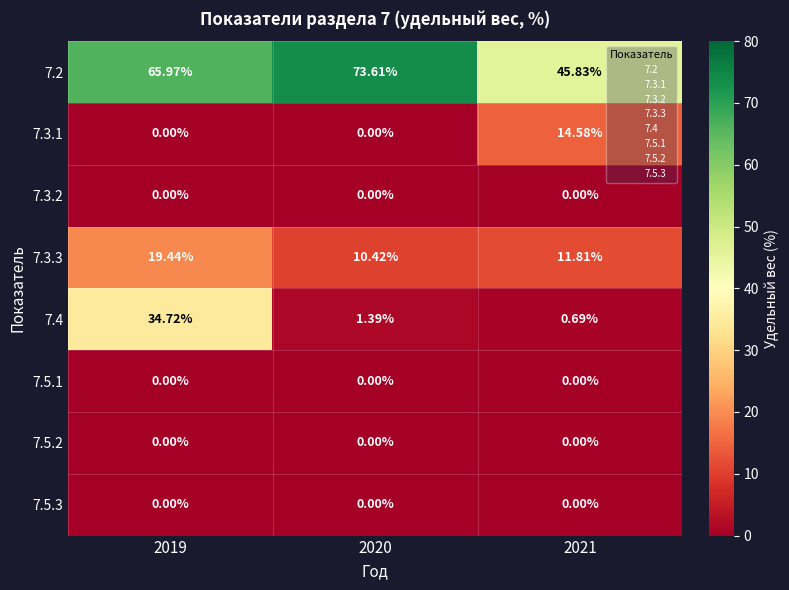

At how many categories does at least one series exceed 63?

2